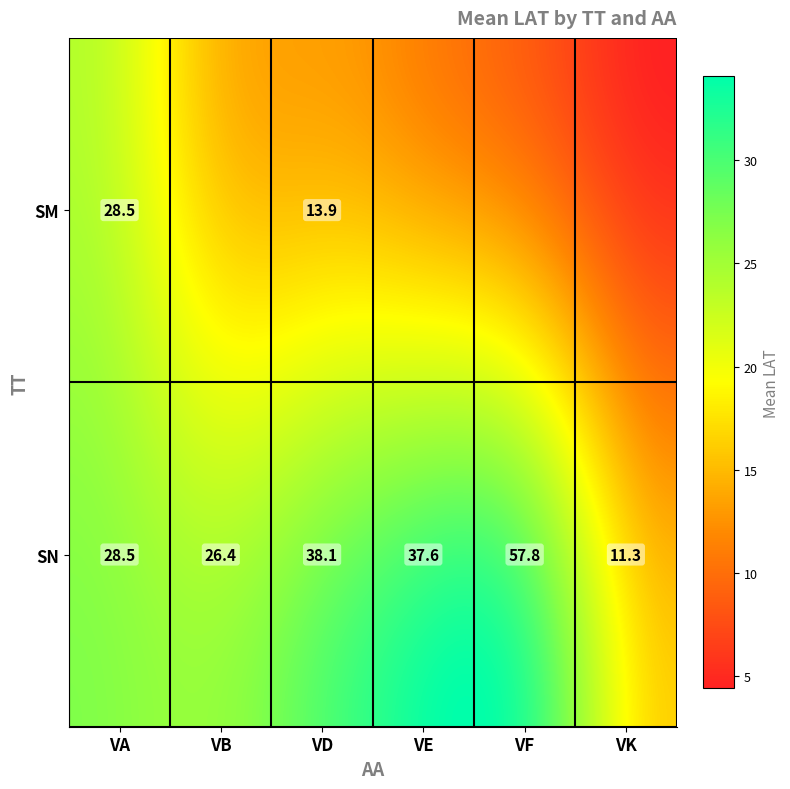

At how many categories does at least one series exceed 53?

1